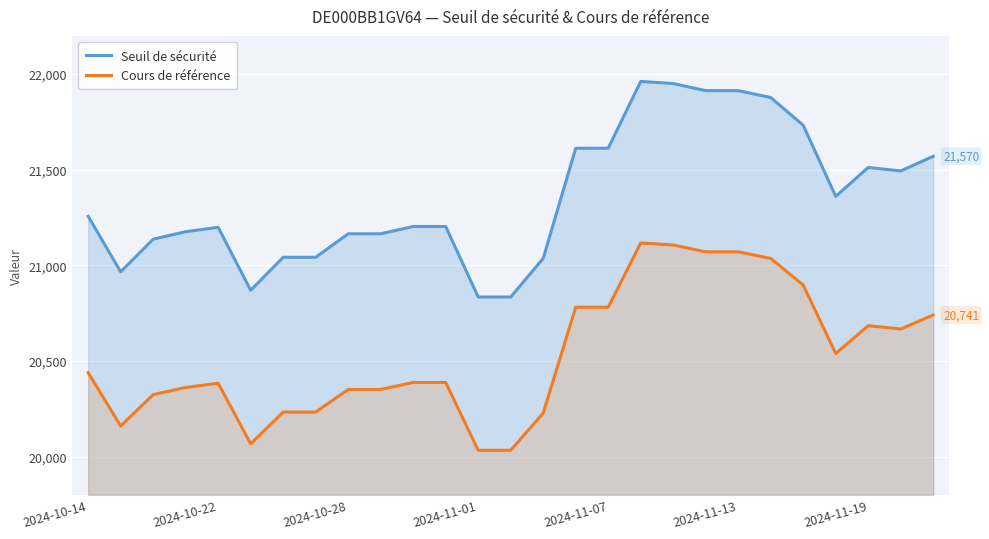

What is the total value across all series at 2024-11-19?

42196.6